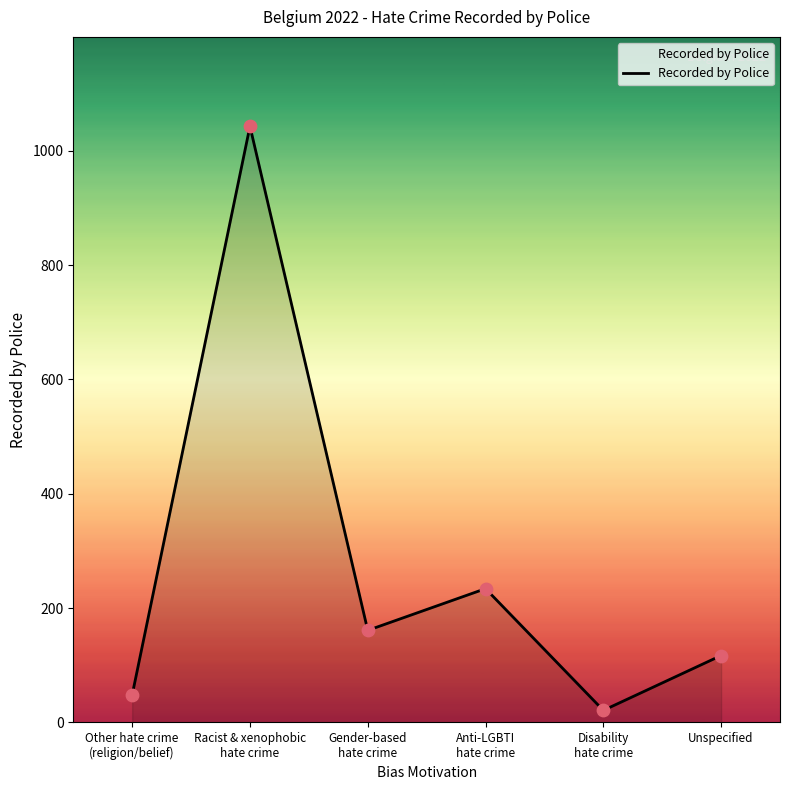

Which has a higher value, Anti-LGBTI
hate crime or Other hate crime
(religion/belief)?

Anti-LGBTI
hate crime